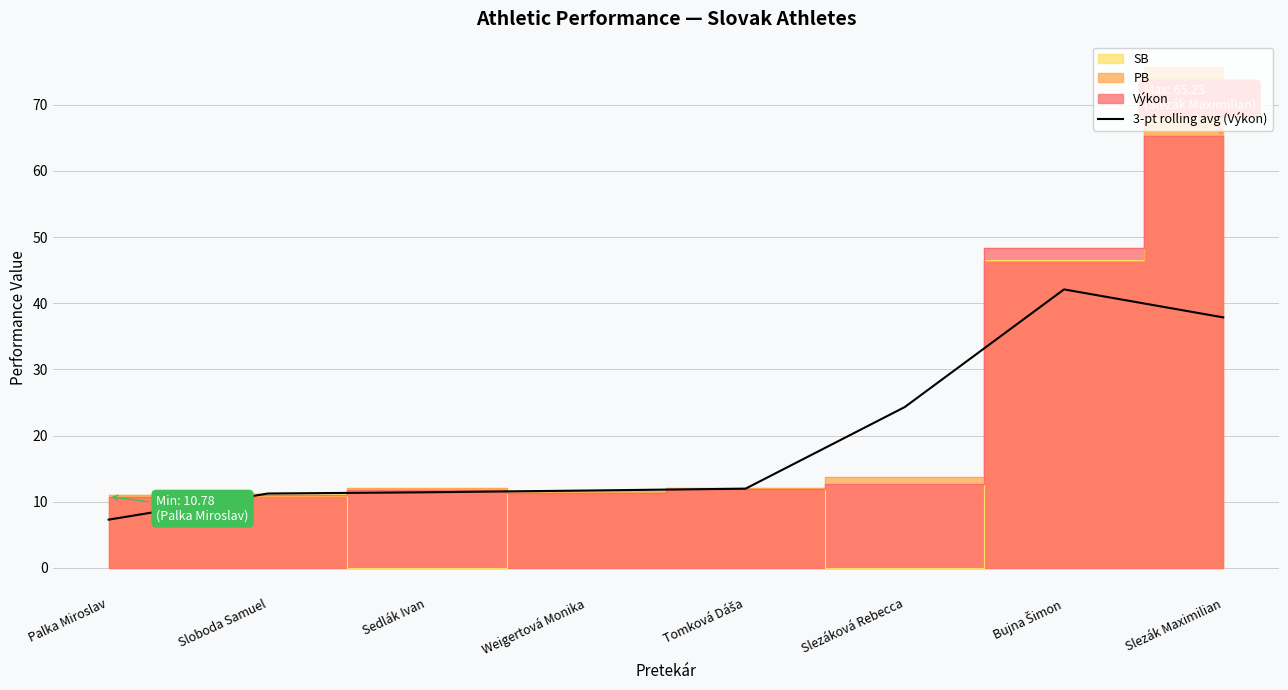

What position from the left is Weigertová Monika?

4